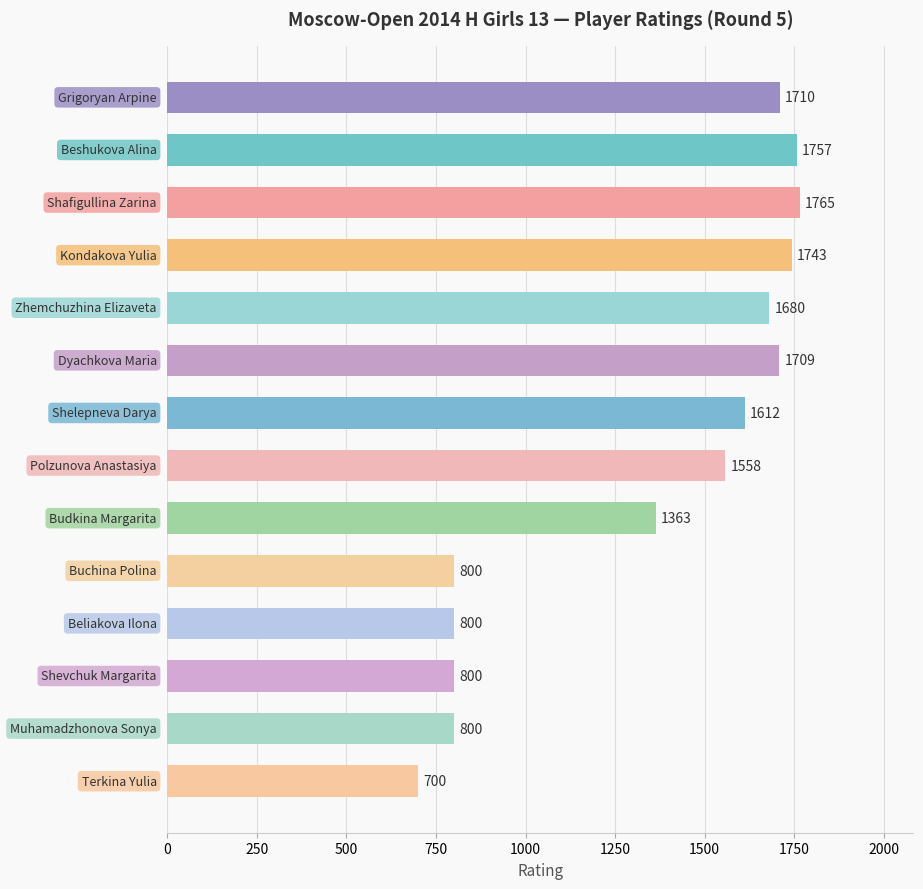

What is the greatest value displayed?

1765